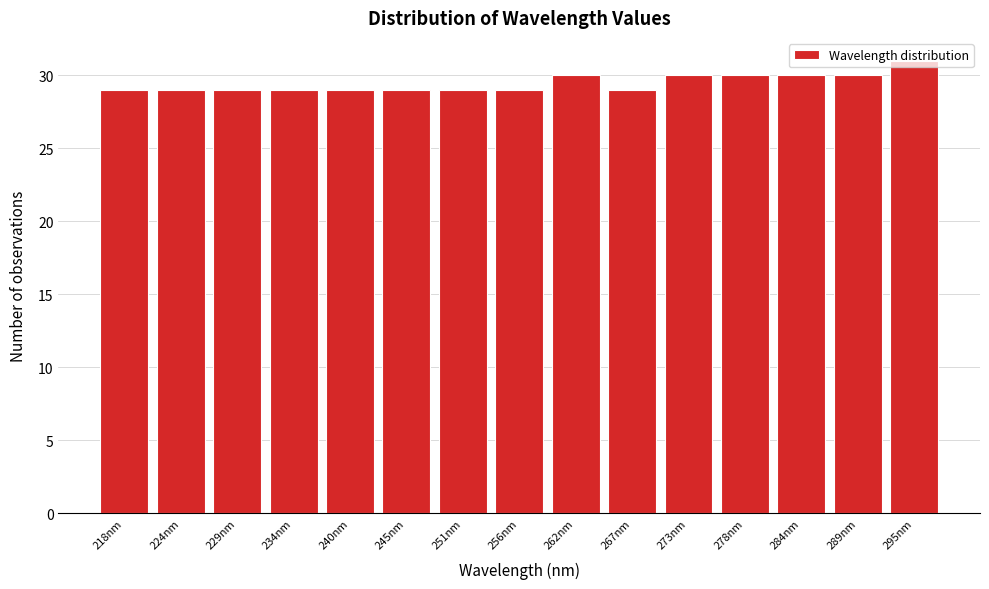

What is the minimum value shown in the chart?

29